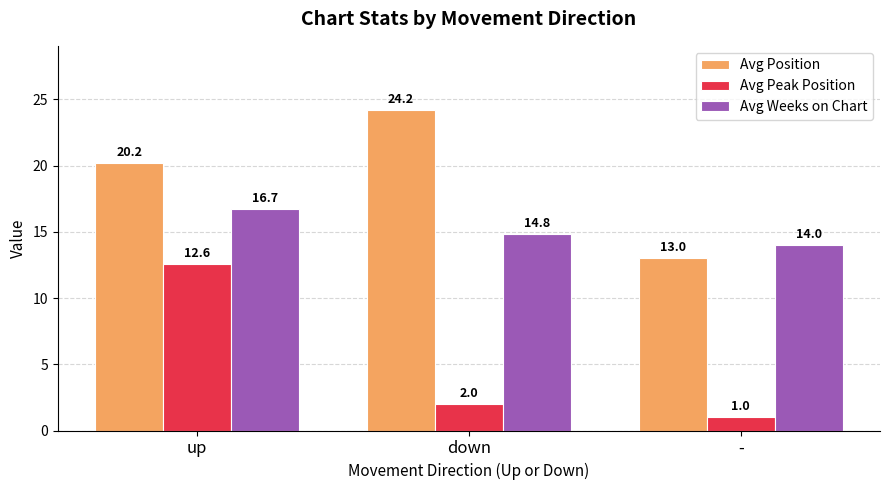

Rank the categories by Avg Weeks on Chart value from highest to lowest.

up, down, -